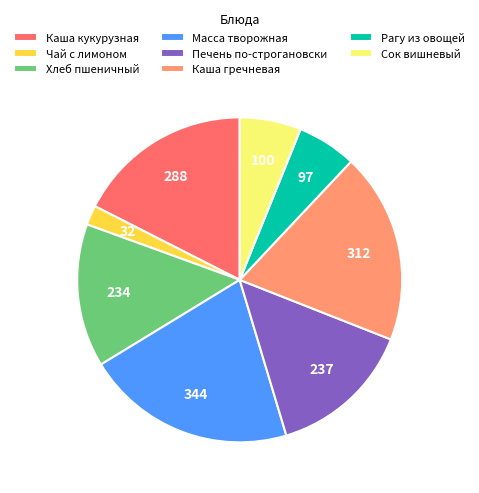

Is it true that Каша кукурузная is 6% of the pie?

False